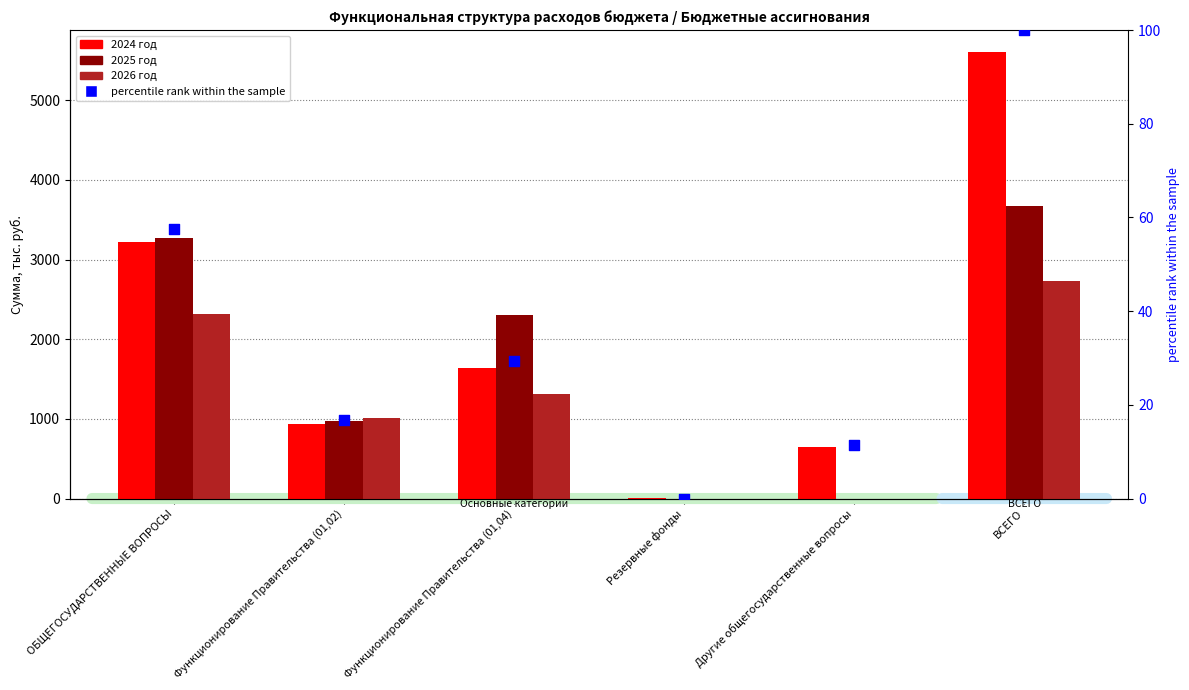

What are all the series names shown in the legend?

2024 год, 2025 год, 2026 год, percentile rank within the sample